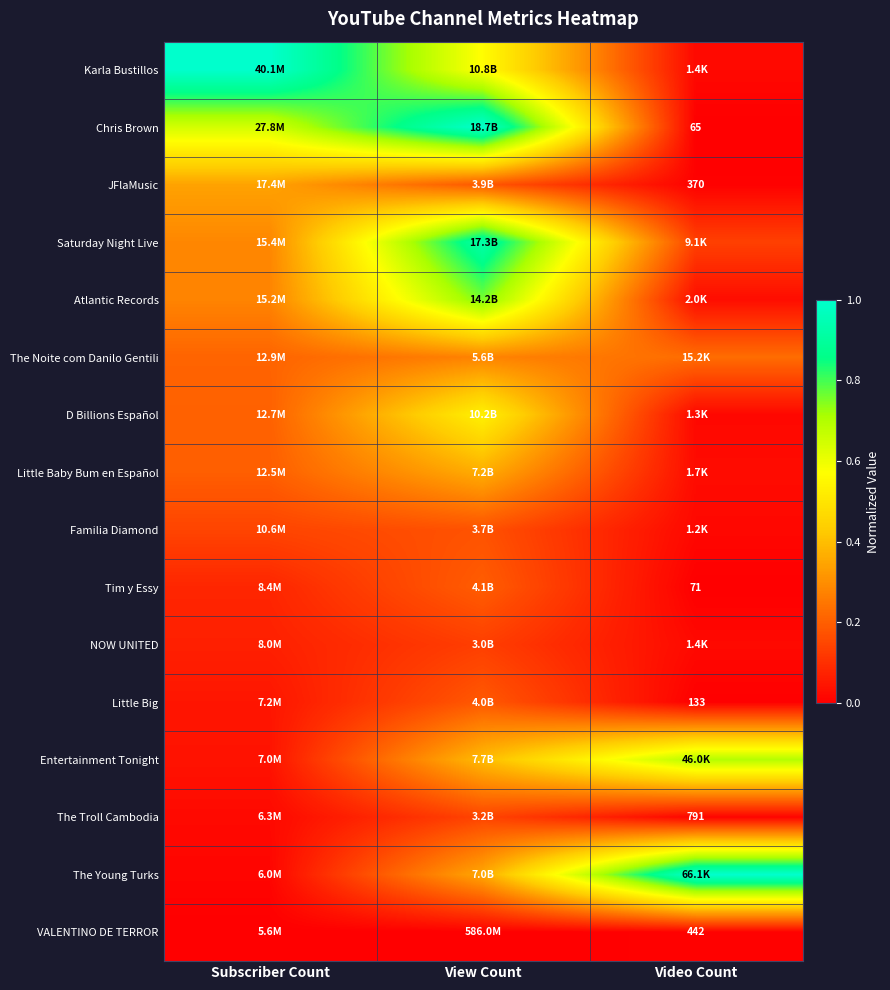

What is the greatest value displayed?

1.0